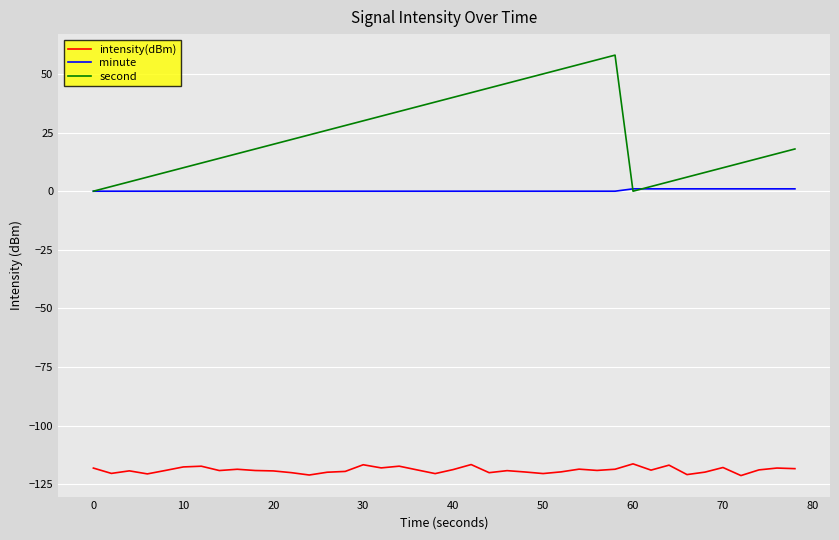

True or false: second has more than 0 points higher than both neighbors.

True